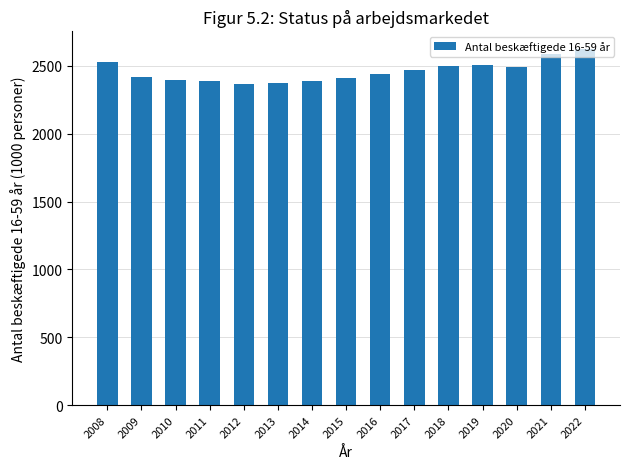

Between 2021 and 2015, which is larger?

2021